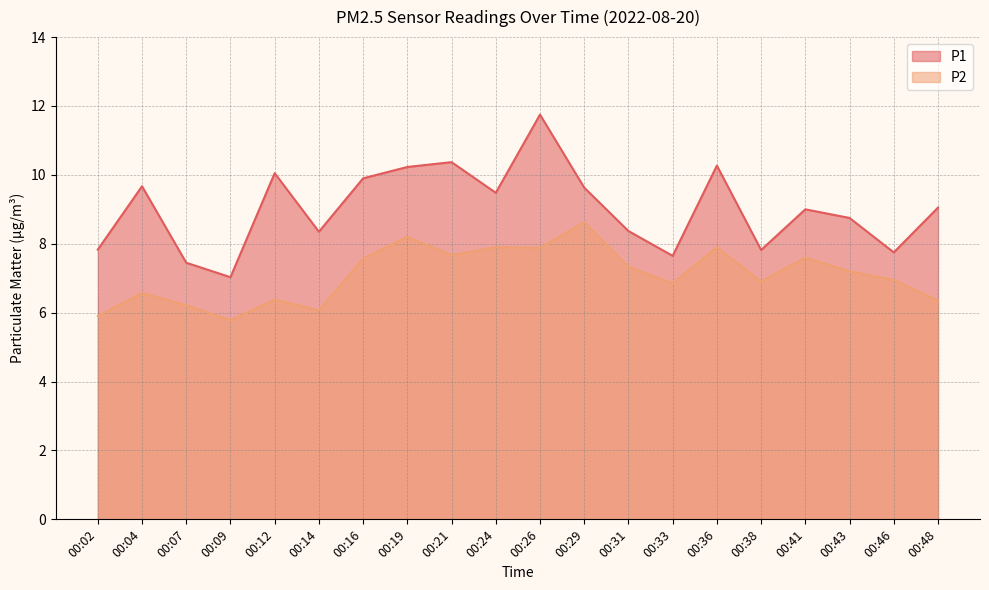

At 00:07, list the series in order from largest to smallest.

P1, P2